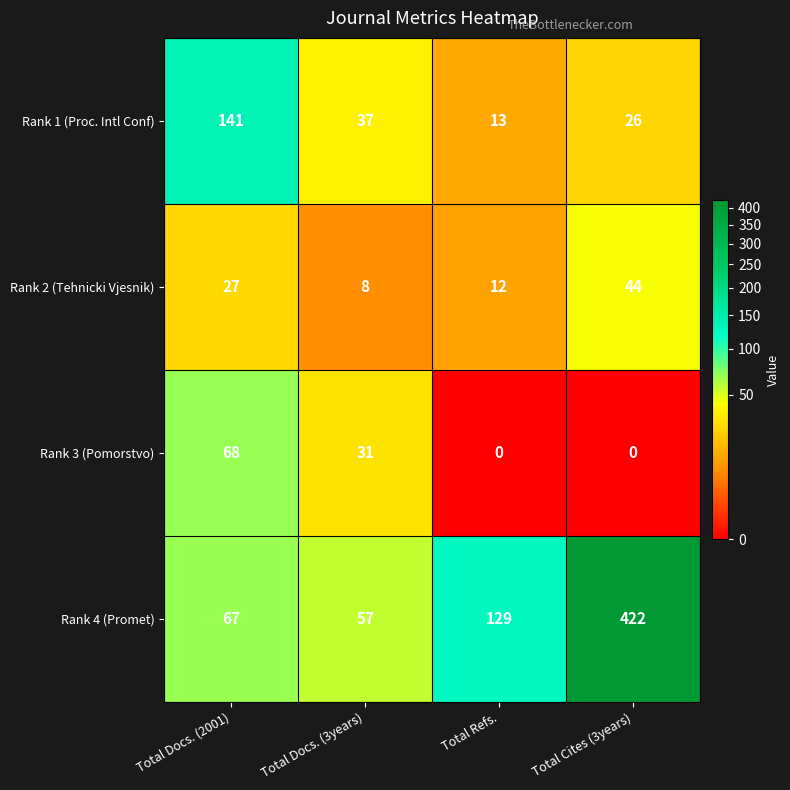

Where does the Rank 3 (Pomorstvo) series first go above 31?

Total Docs. (2001)